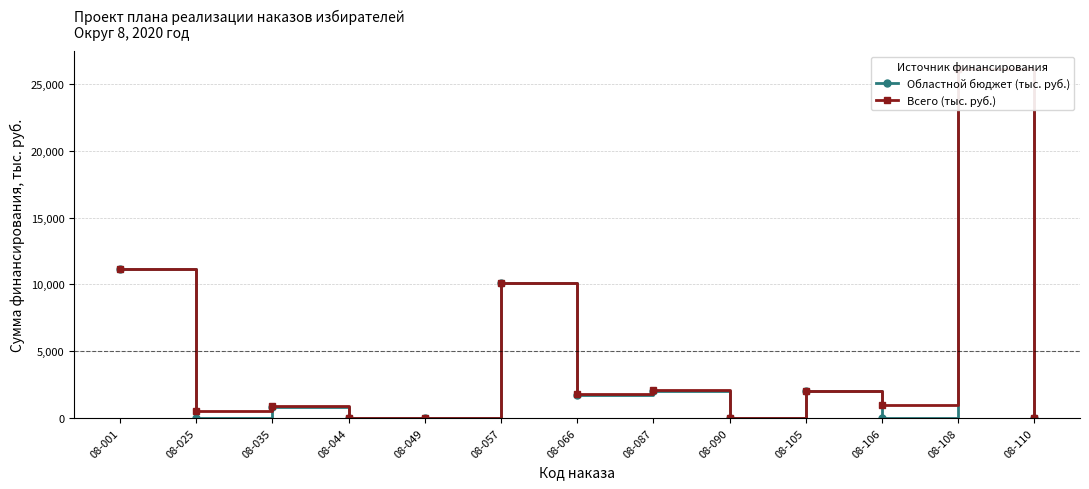

Does the chart display data point markers on the line(s)?

Yes